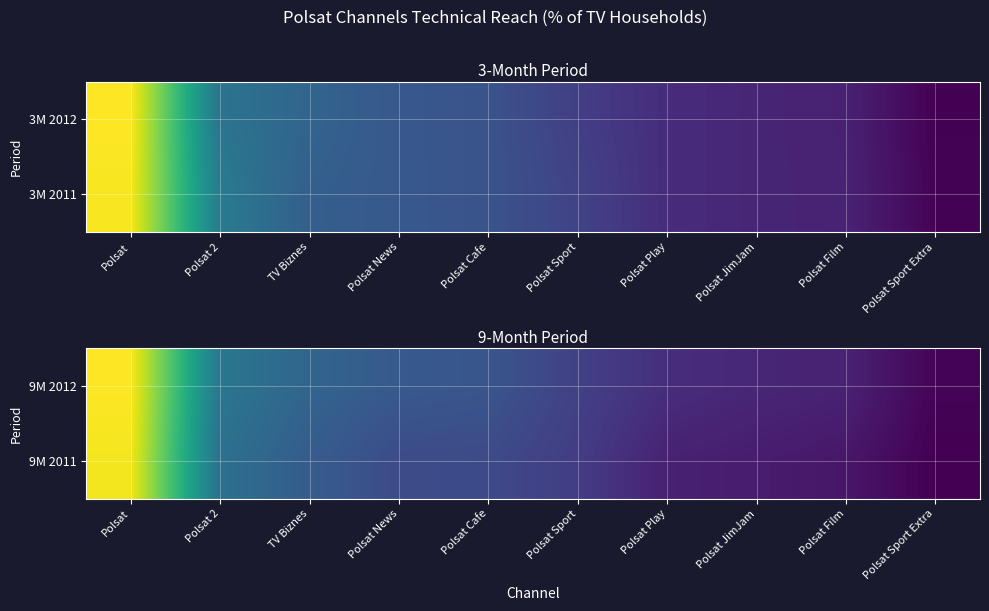

At which category is the sum across all series the highest?

Polsat